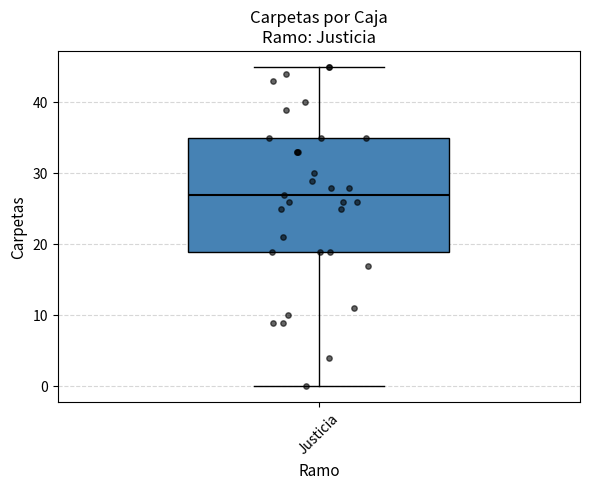

Where does the upper whisker of the box for Justicia end on the y-axis? The values are not printed on the chart, so give them approximately, as read against the axis.

45